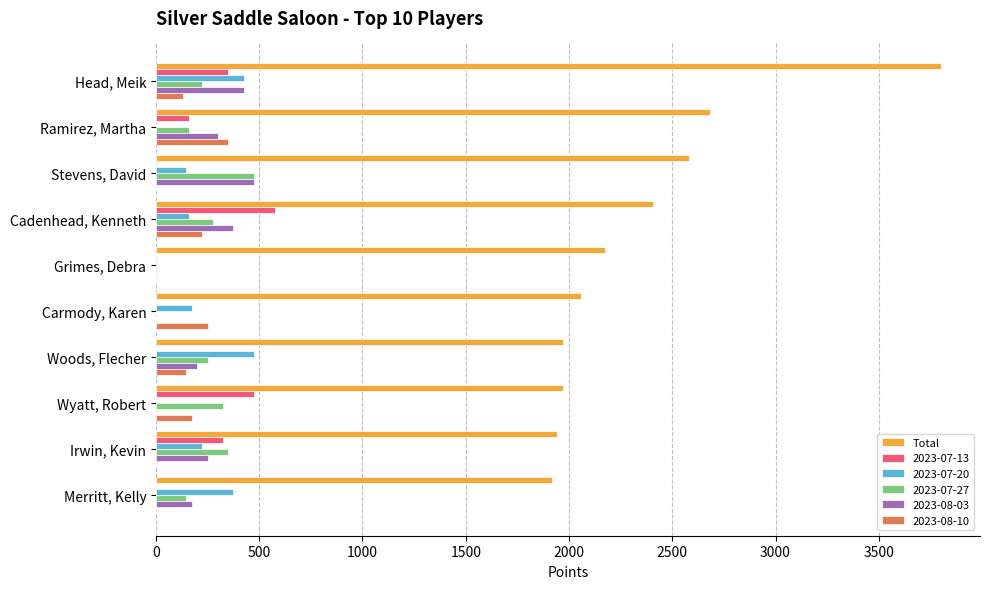

What is the sum of all Total values?

23505